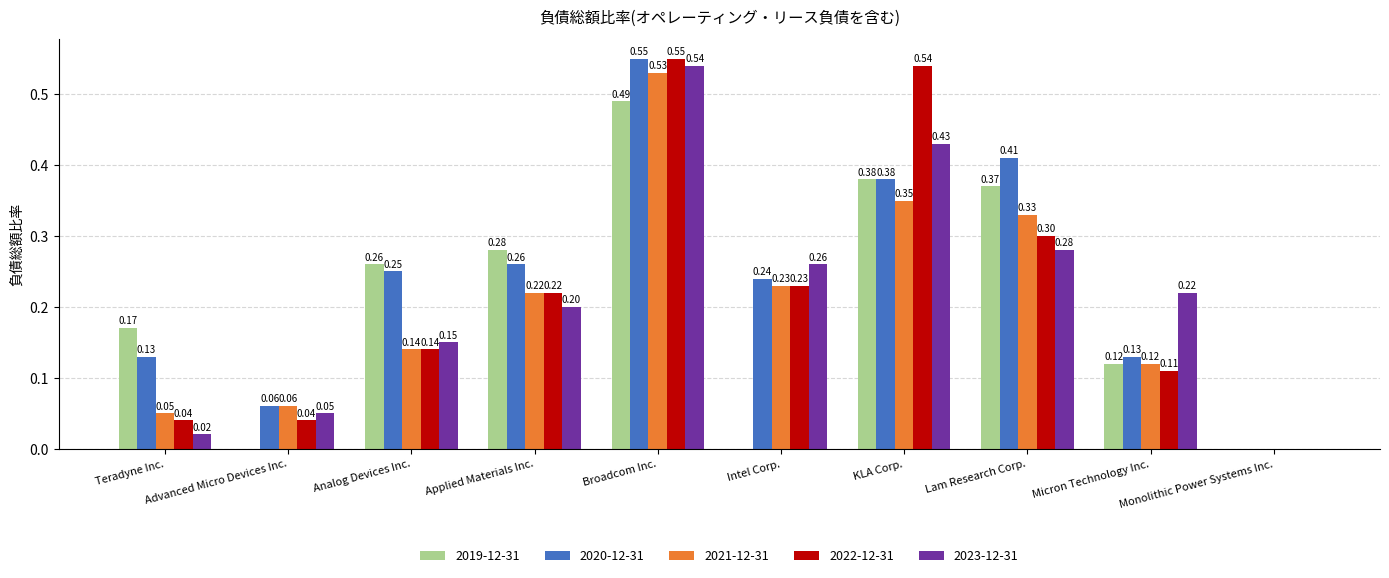

Is it true that 2022-12-31 equals 0.2 at Applied Materials Inc.?

True